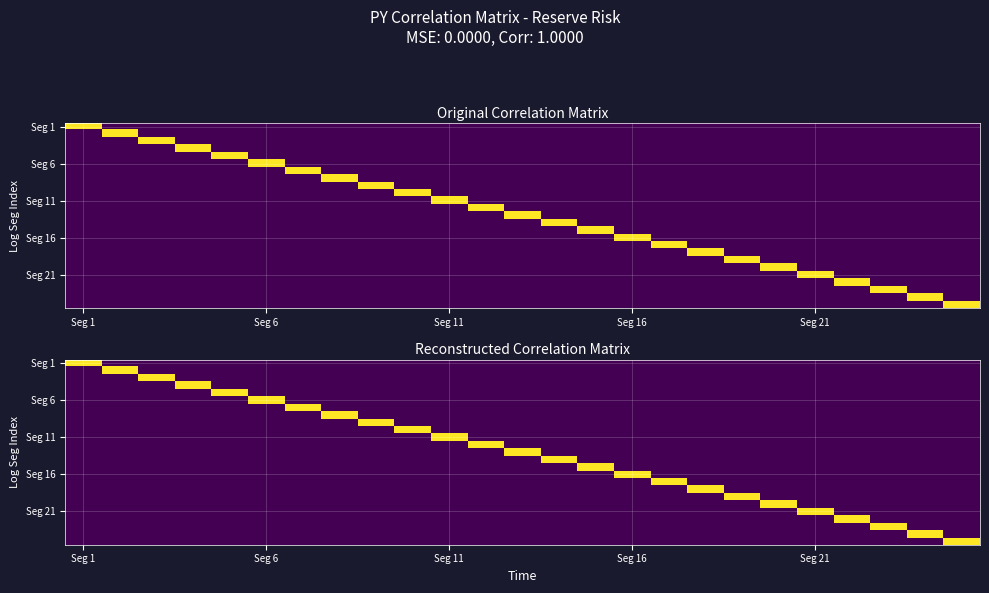

What is the total value across all series at 7?

13.0